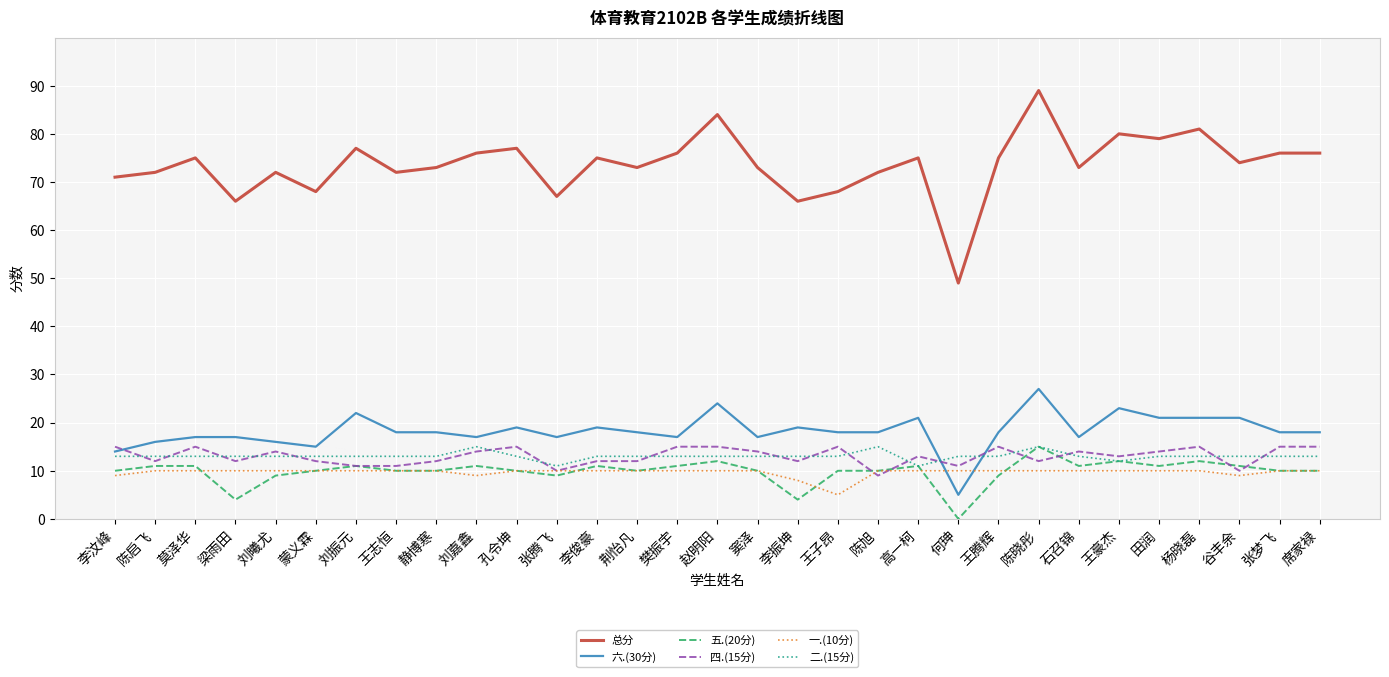

Does the chart display data point markers on the line(s)?

No